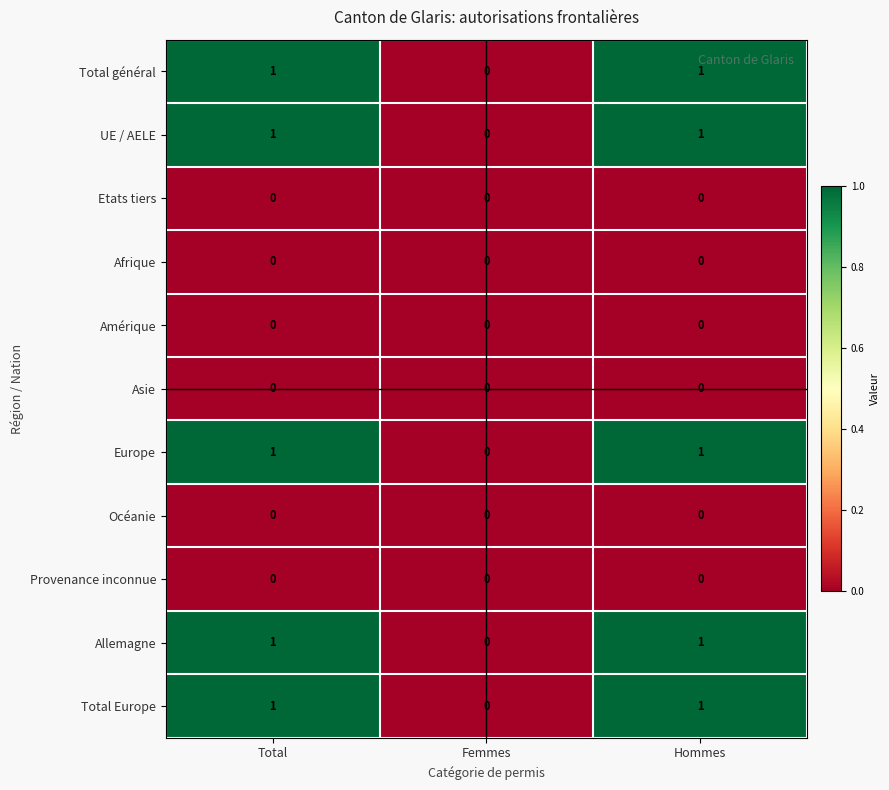

Which category has the lowest value in the Total Europe series?

Femmes